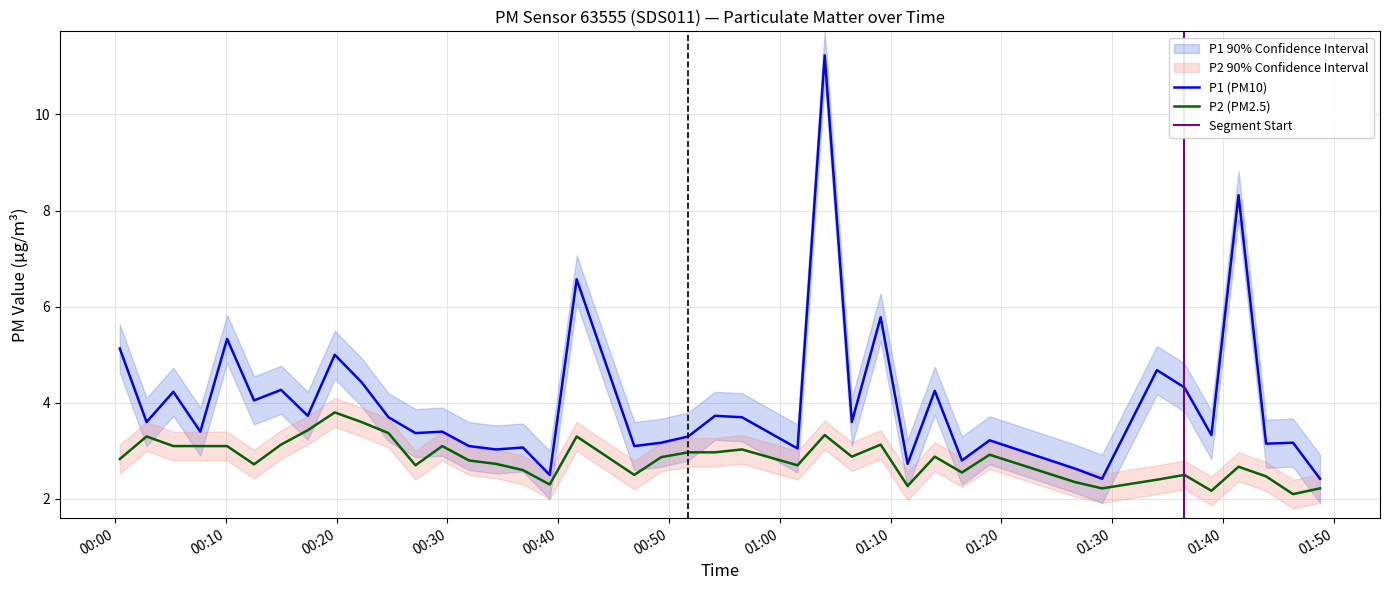

At how many categories does at least one series exceed 2?

40